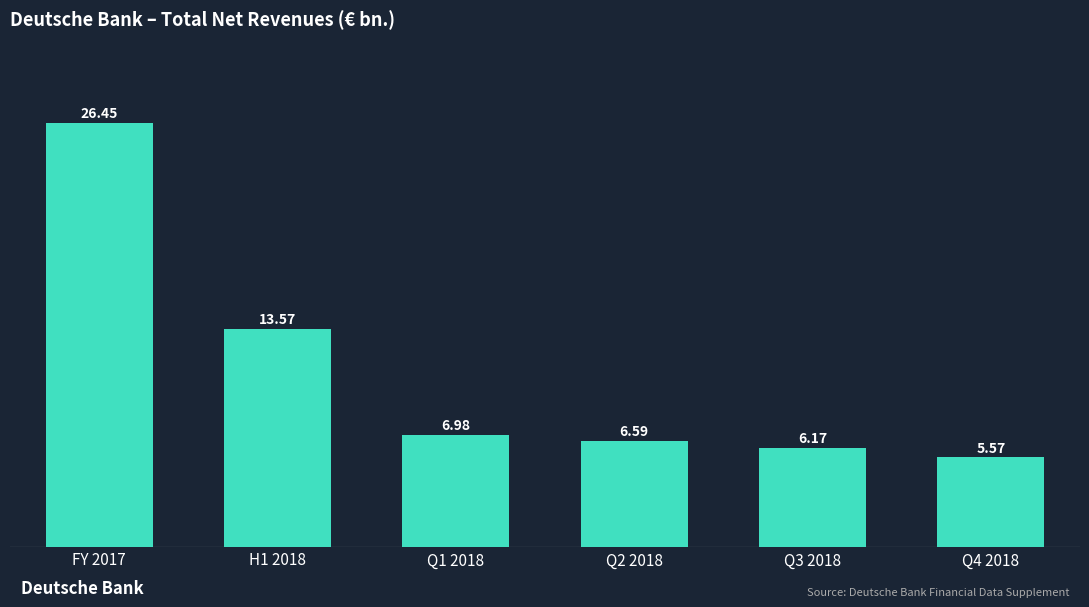

What is the approximate value at Q4 2018?

5.6